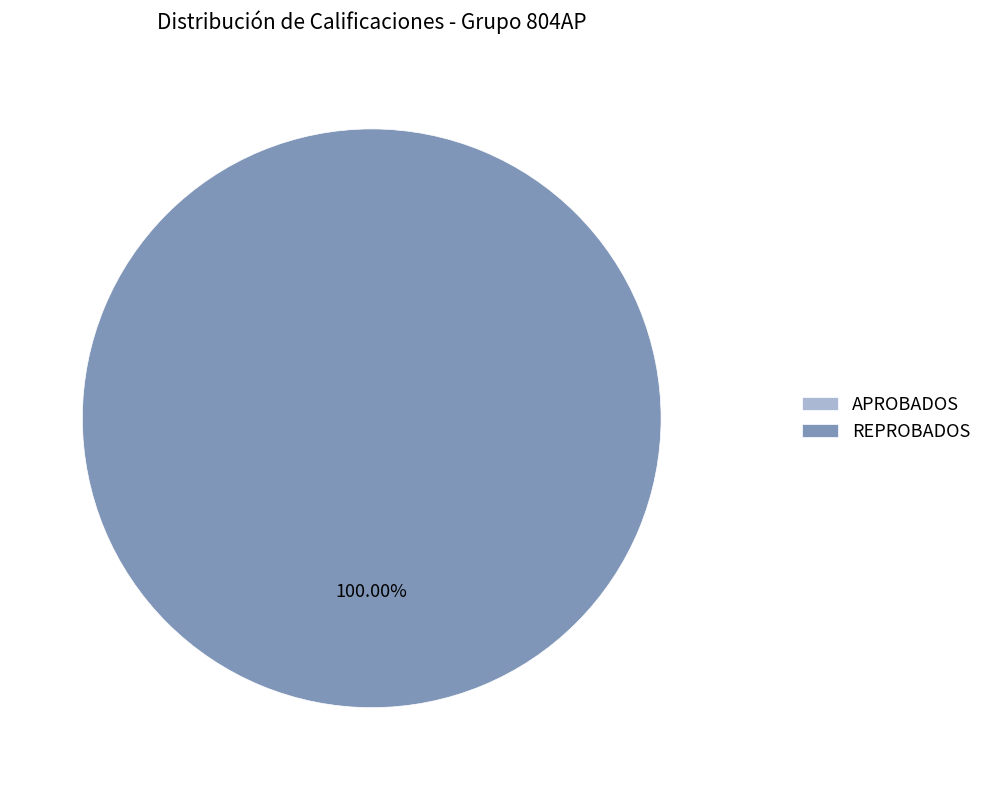

What is the change in value from APROBADOS to REPROBADOS?

+12